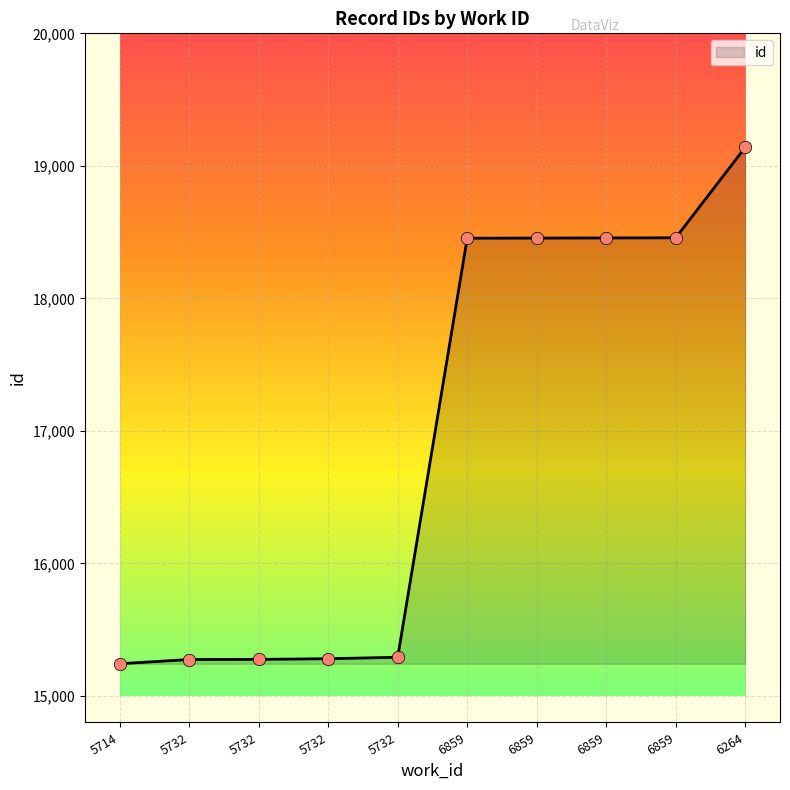

What is the ratio of the value at 6859 to the value at 6859?

1.0